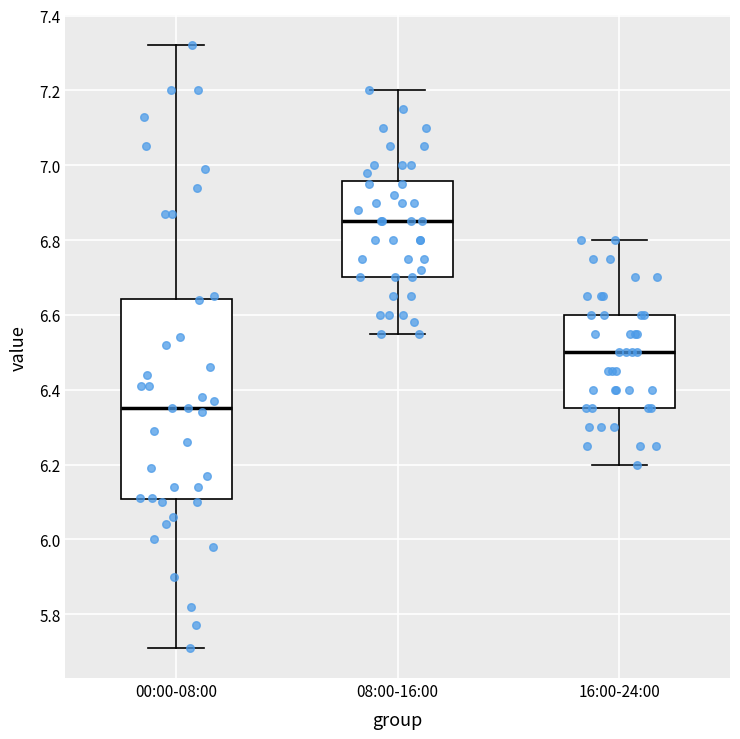

Which box's median line is the lowest?

00:00-08:00